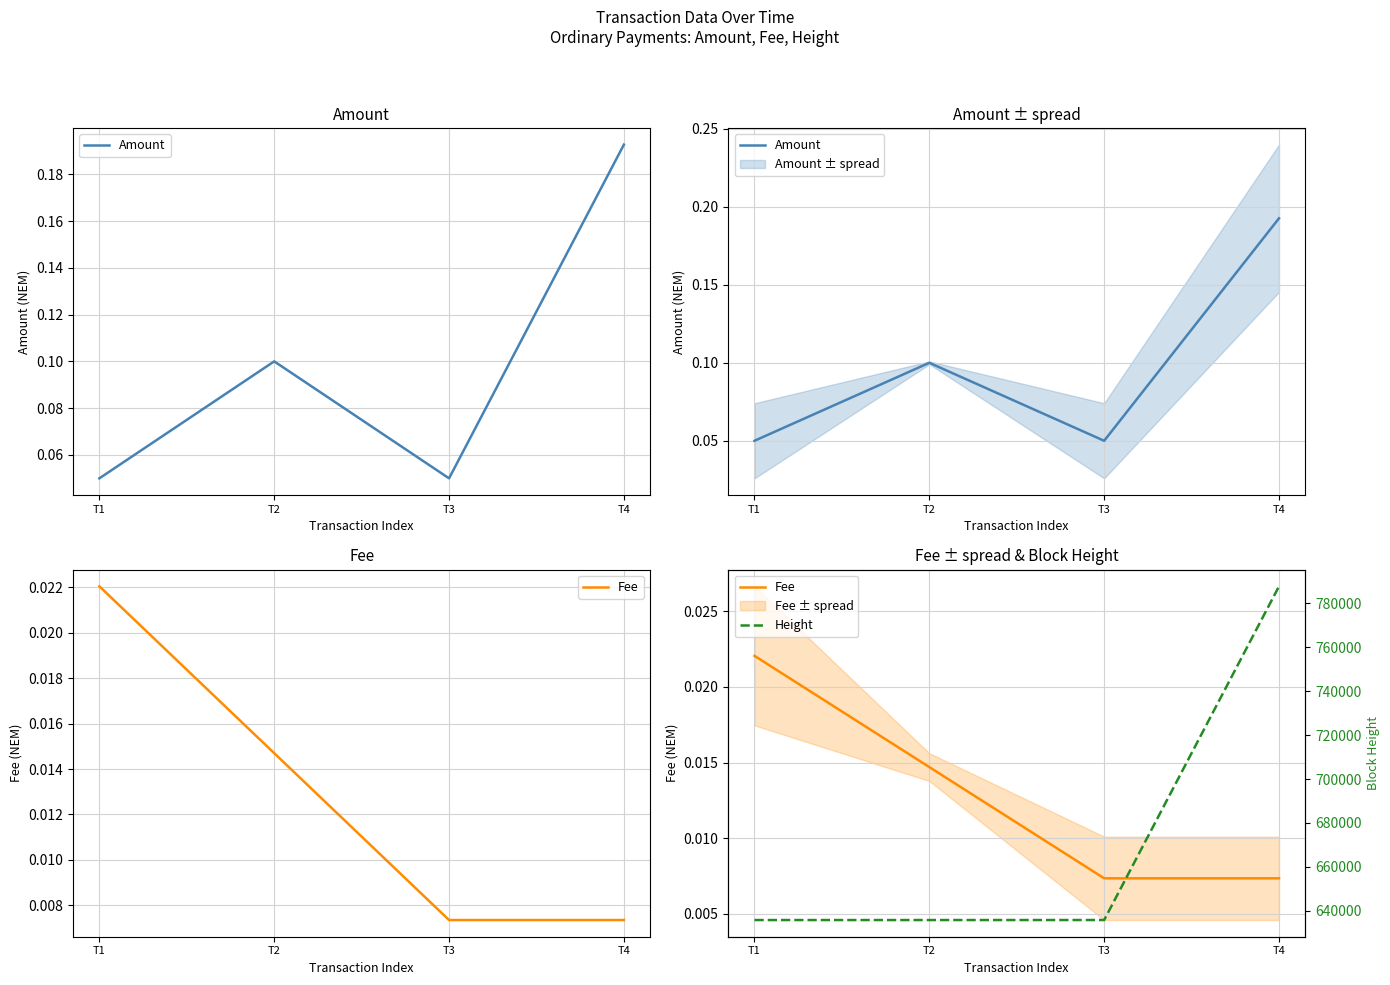

At how many categories does at least one series exceed 260727?

4